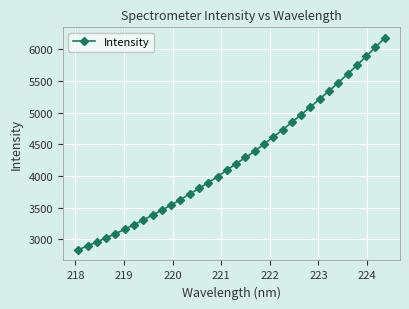

What is the difference between the maximum and minimum values?

3350.6